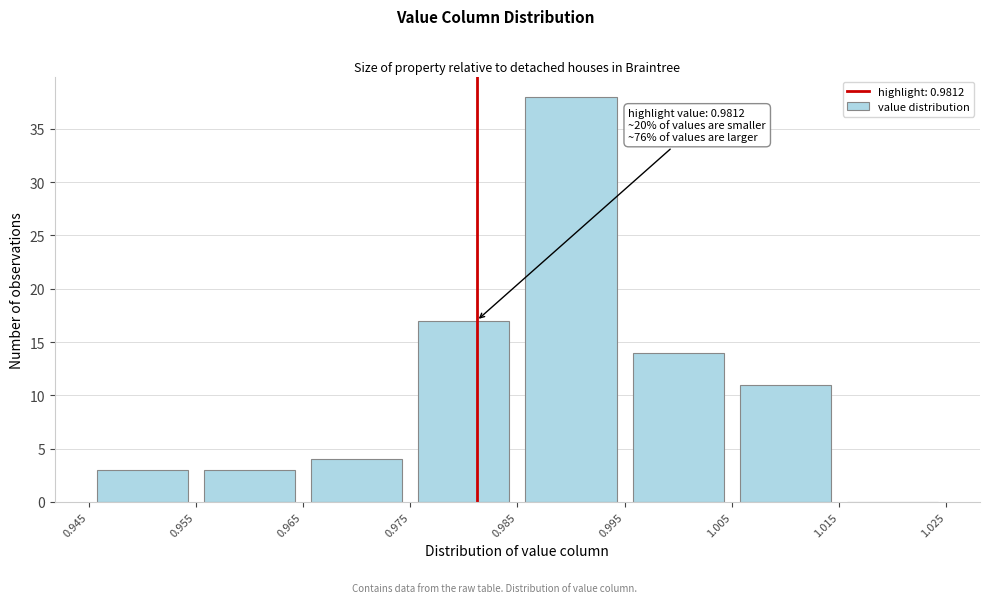

Over which range of the x-axis is the bar tallest?

0.985 to 0.995